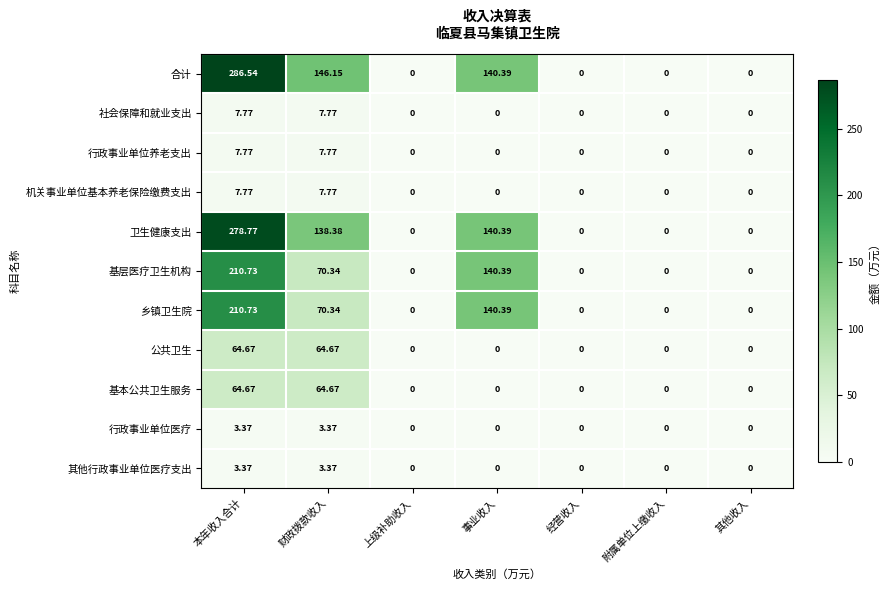

Which series has the largest total across all categories?

合计